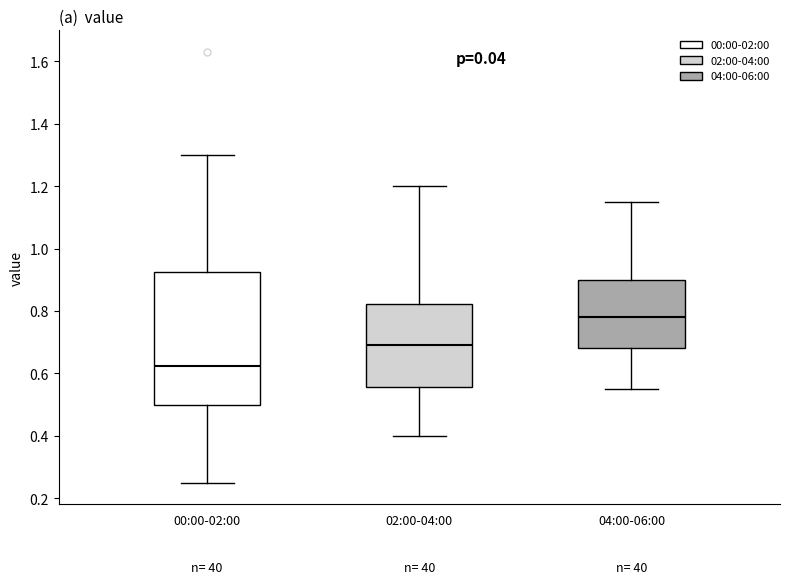

Reading left to right, transcribe this box plot: for each box, give where its median line is, the range the box spans, and where its two whiskers end, as read against the y-axis. The values are not printed on the chart, so give them approximately, as read against the axis.

00:00-02:00: median 0.62, box 0.50 to 0.92, whiskers 0.26 to 1.30
02:00-04:00: median 0.70, box 0.56 to 0.82, whiskers 0.40 to 1.20
04:00-06:00: median 0.78, box 0.68 to 0.90, whiskers 0.56 to 1.16